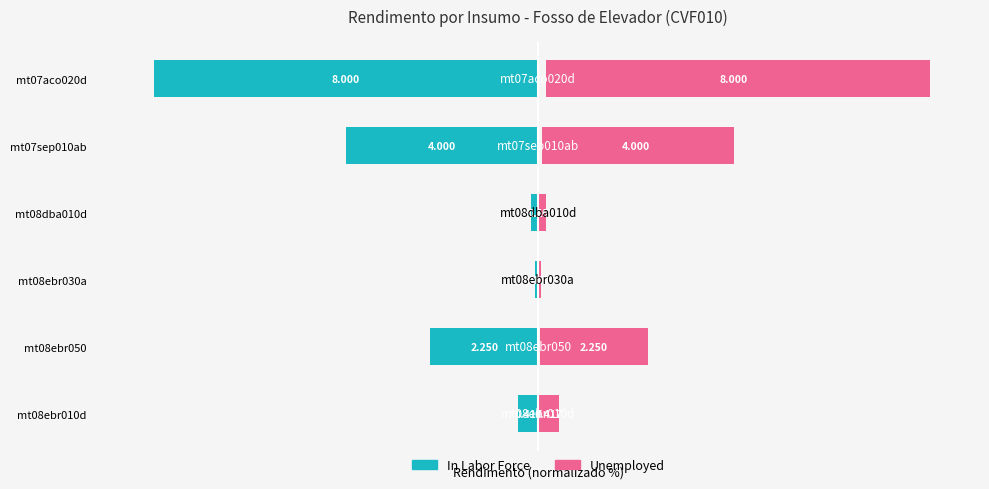

Does the chart contain stacked bars?

No